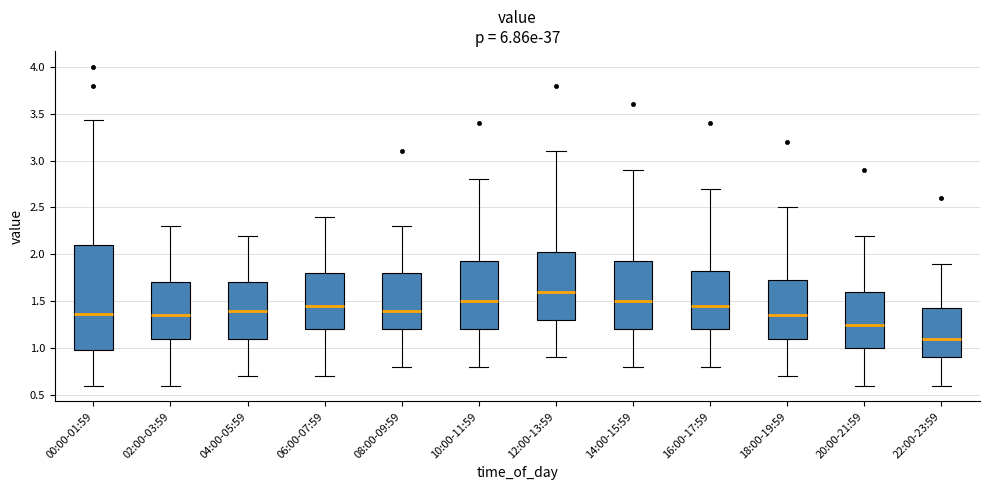

Reading left to right, transcribe this box plot: for each box, give where its median line is, the range the box spans, and where its two whiskers end, as read against the y-axis. The values are not printed on the chart, so give them approximately, as read against the axis.

00:00-01:59: median 1.35, box 1.00 to 2.10, whiskers 0.60 to 3.45
02:00-03:59: median 1.35, box 1.10 to 1.70, whiskers 0.60 to 2.30
04:00-05:59: median 1.40, box 1.10 to 1.70, whiskers 0.70 to 2.20
06:00-07:59: median 1.45, box 1.20 to 1.80, whiskers 0.70 to 2.40
08:00-09:59: median 1.40, box 1.20 to 1.80, whiskers 0.80 to 2.30
10:00-11:59: median 1.50, box 1.20 to 1.95, whiskers 0.80 to 2.80
12:00-13:59: median 1.60, box 1.30 to 2.05, whiskers 0.90 to 3.10
14:00-15:59: median 1.50, box 1.20 to 1.95, whiskers 0.80 to 2.90
16:00-17:59: median 1.45, box 1.20 to 1.85, whiskers 0.80 to 2.70
18:00-19:59: median 1.35, box 1.10 to 1.75, whiskers 0.70 to 2.50
20:00-21:59: median 1.25, box 1.00 to 1.60, whiskers 0.60 to 2.20
22:00-23:59: median 1.10, box 0.90 to 1.45, whiskers 0.60 to 1.90